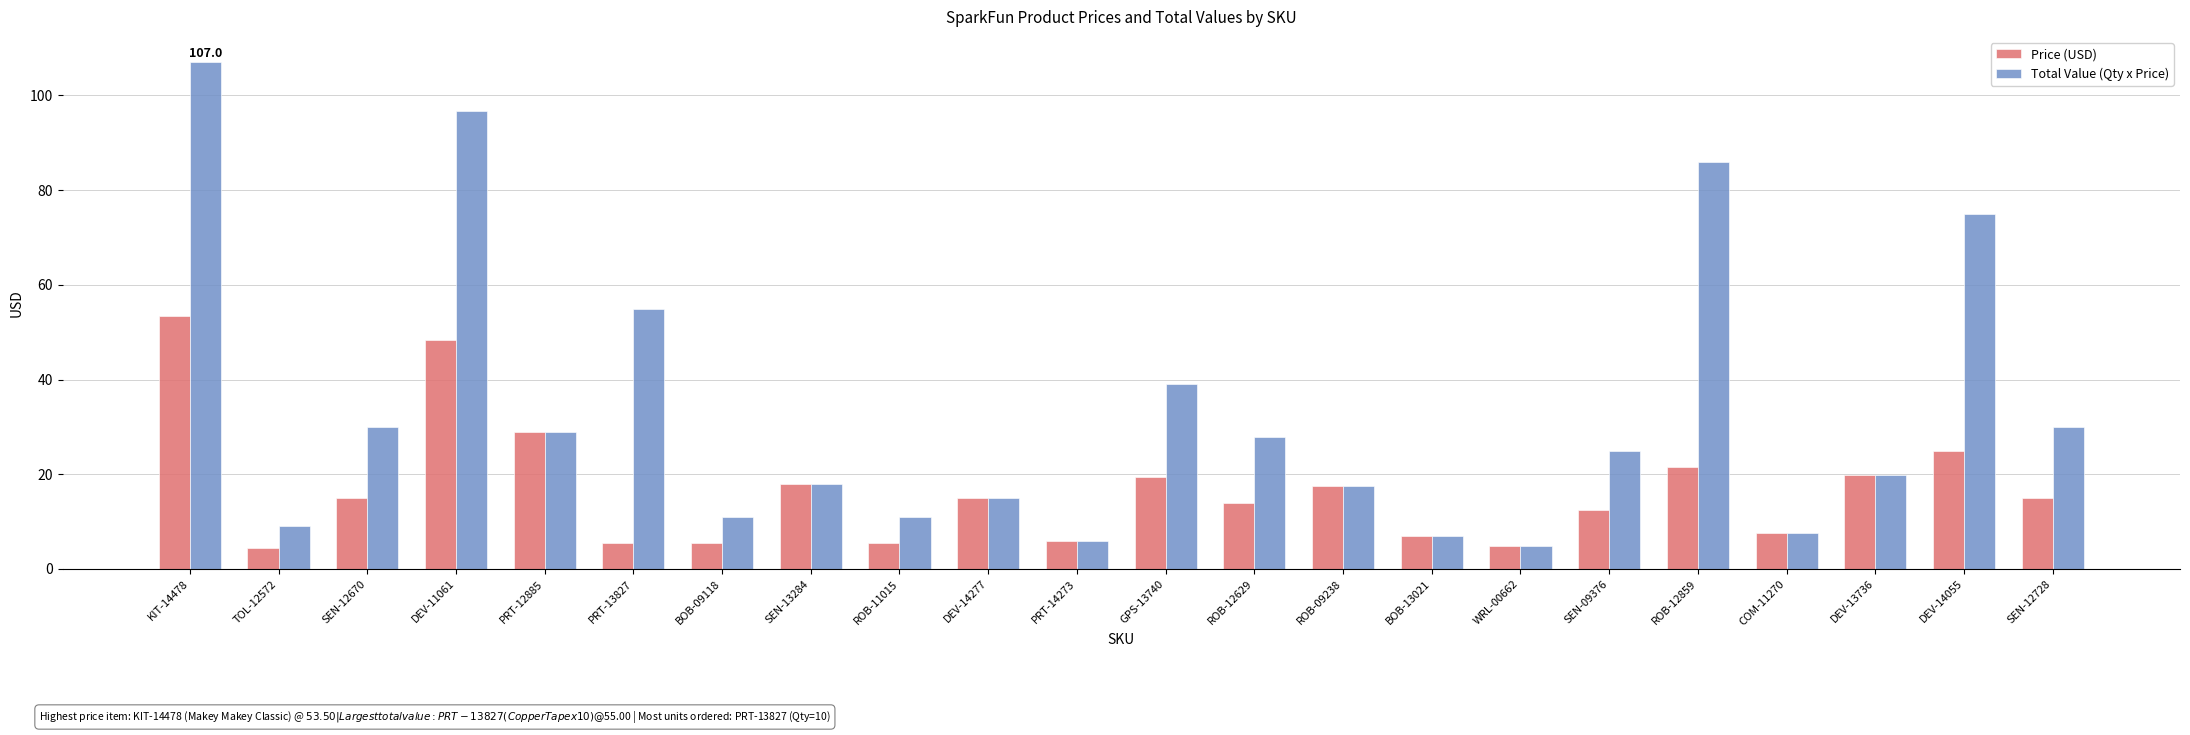

Between DEV-11061 and DEV-14055, which series saw the biggest shift?

Price (USD)